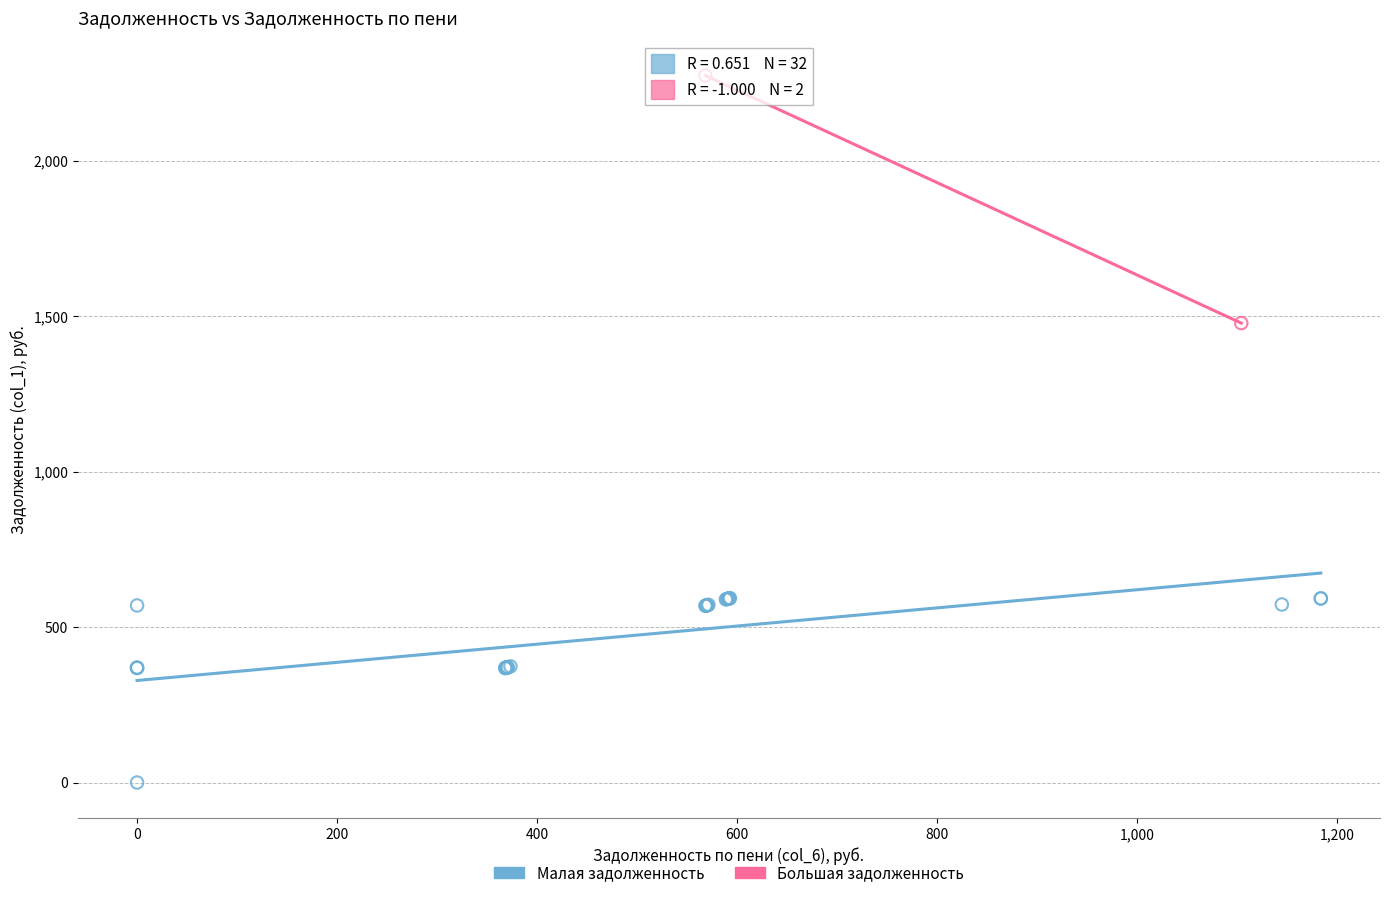

Which series contains the highest Y value?

Большая задолженность